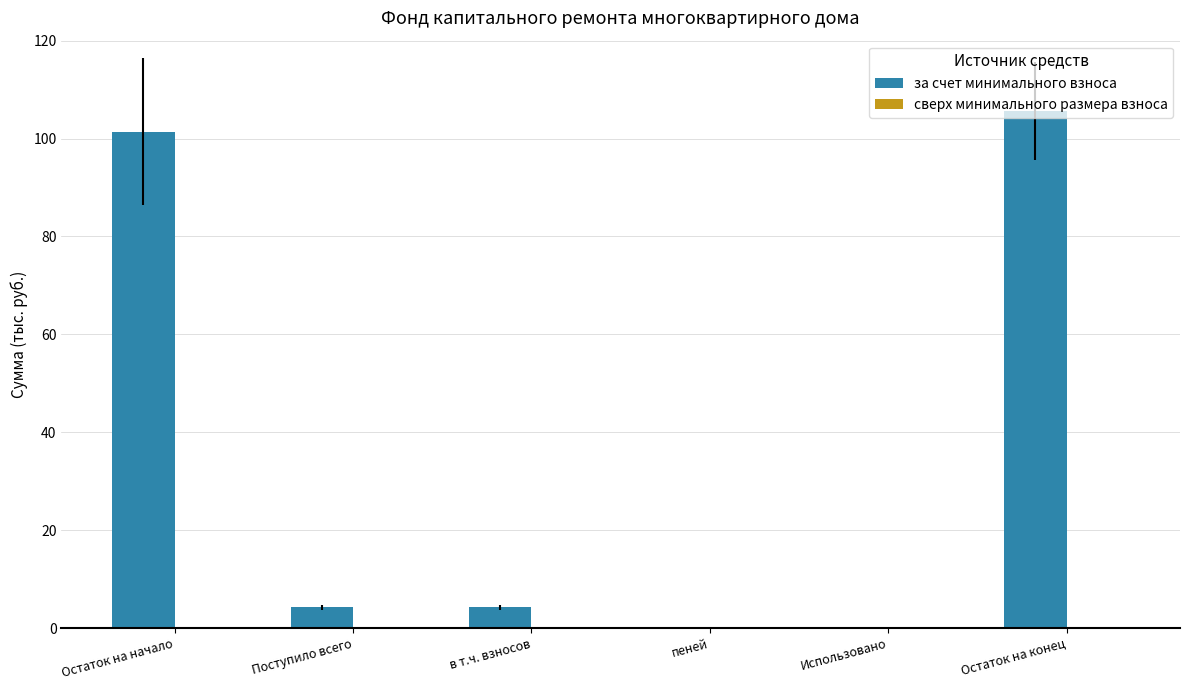

What is the sum of the values at Поступило всего and Остаток на начало?

105.6